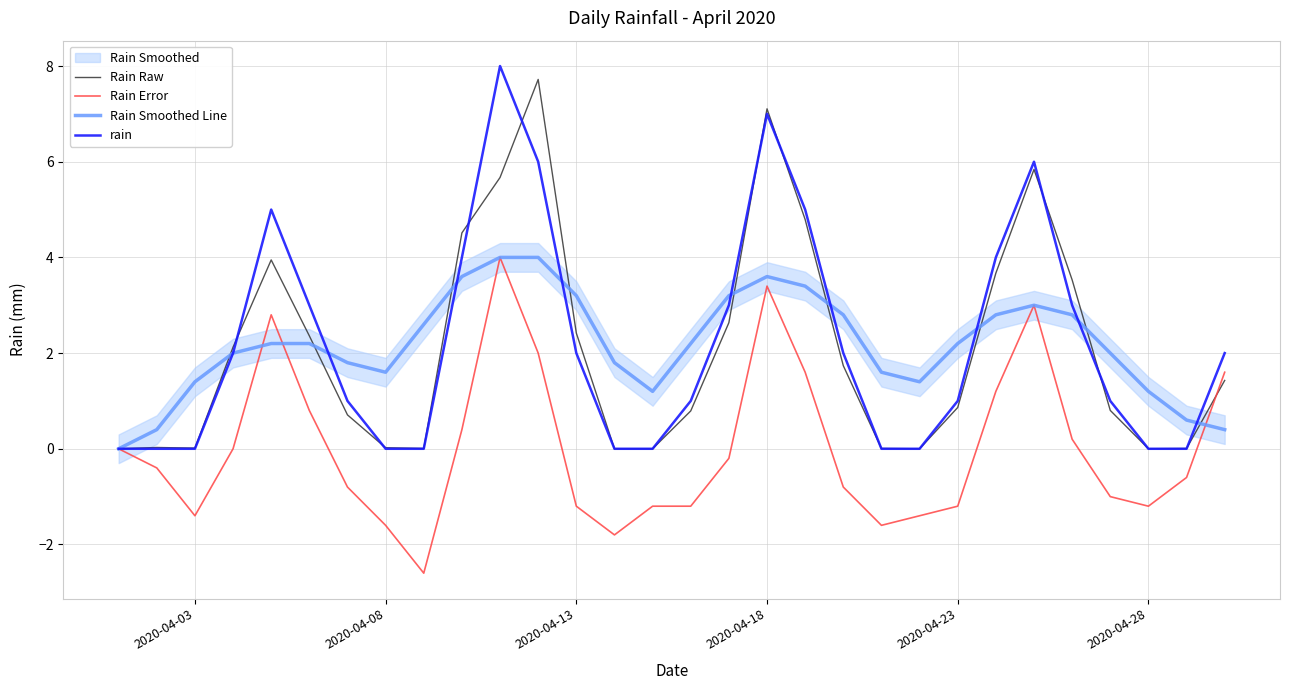

True or false: Rain Raw has a value of 2.4 at 2020-04-13.

True